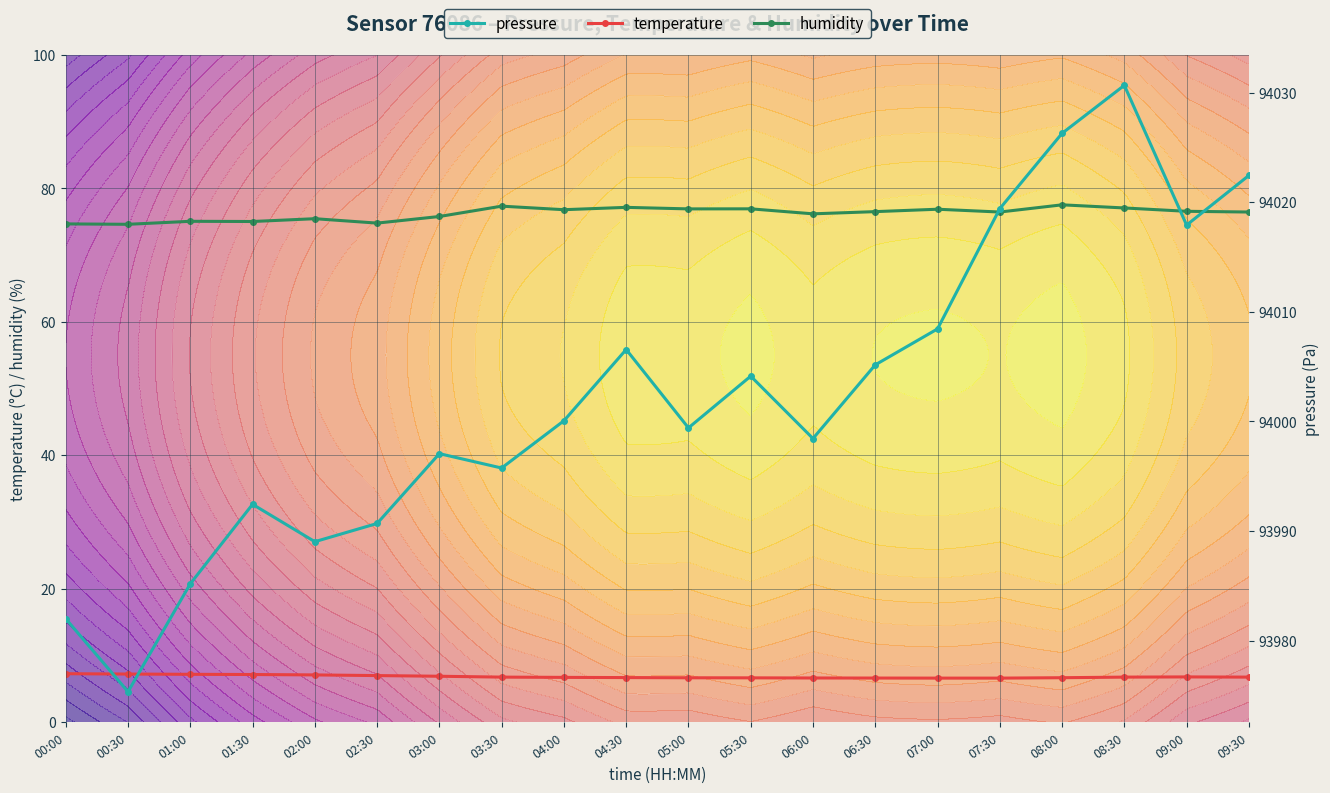

The value of temperature at 05:30 is 6.6. True or false?

True